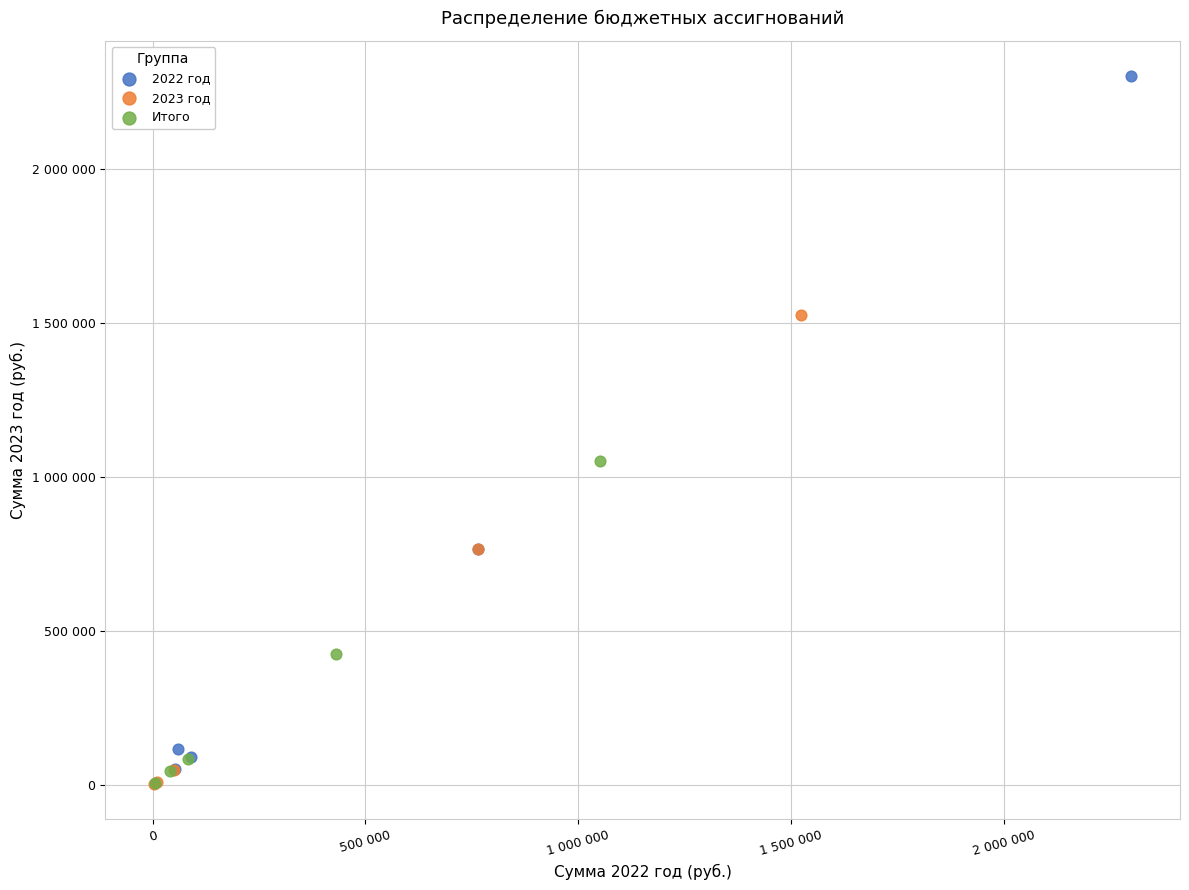

What are all the series names shown in the legend?

2022 год, 2023 год, Итого